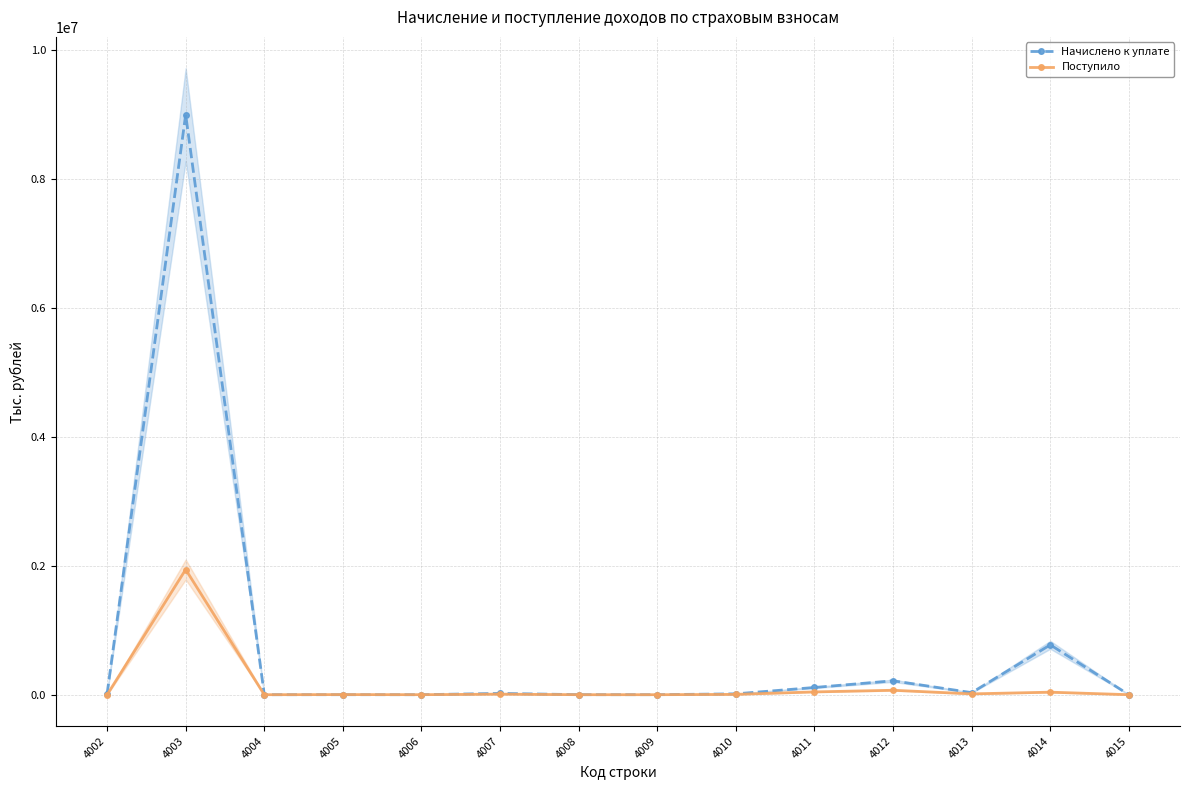

What is the average value of the Поступило series?

151382